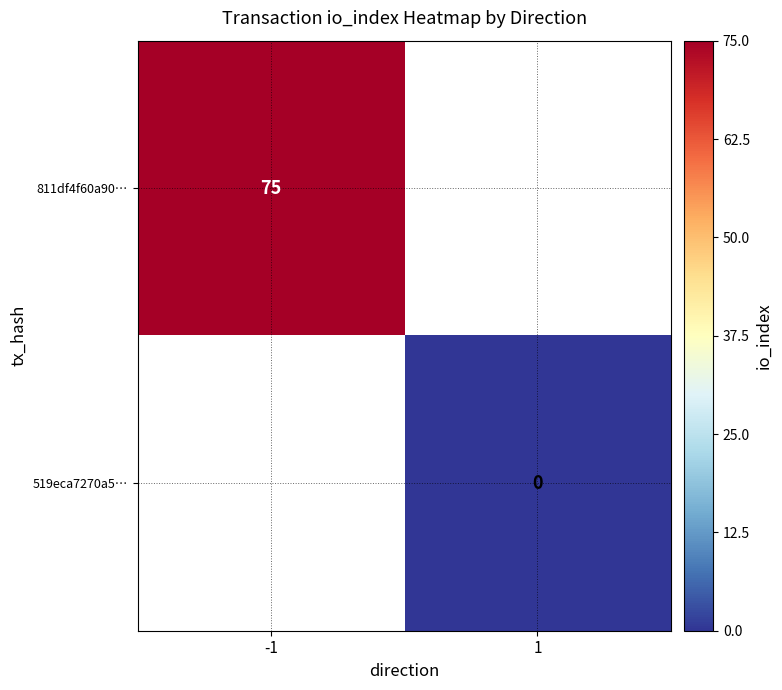

What is the maximum value shown in the chart?

75.0